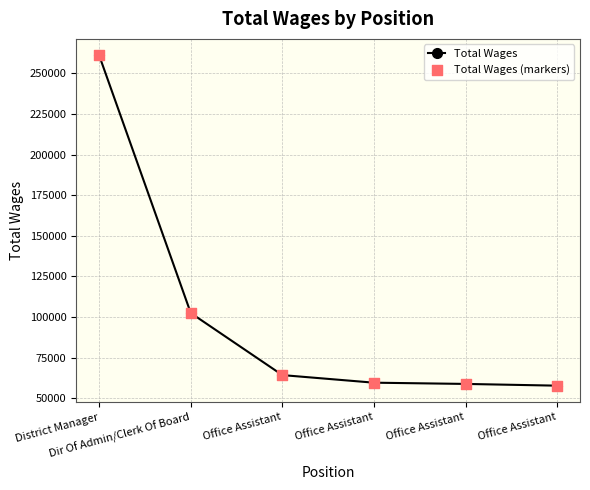

Count the number of categories in the chart.

6